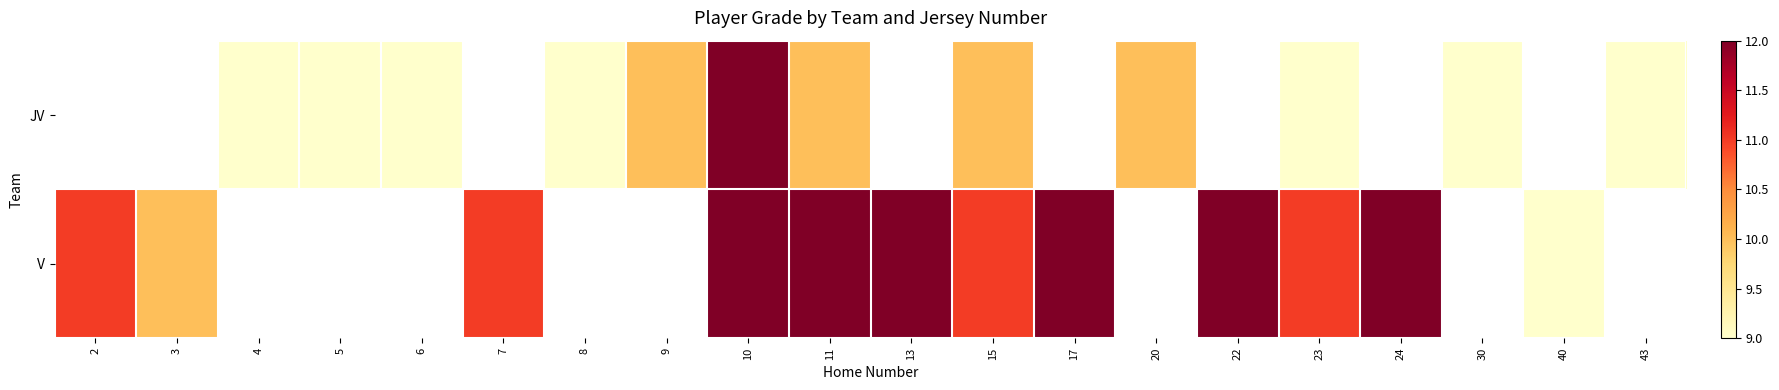

At which category does the chart reach its peak across all series?

10